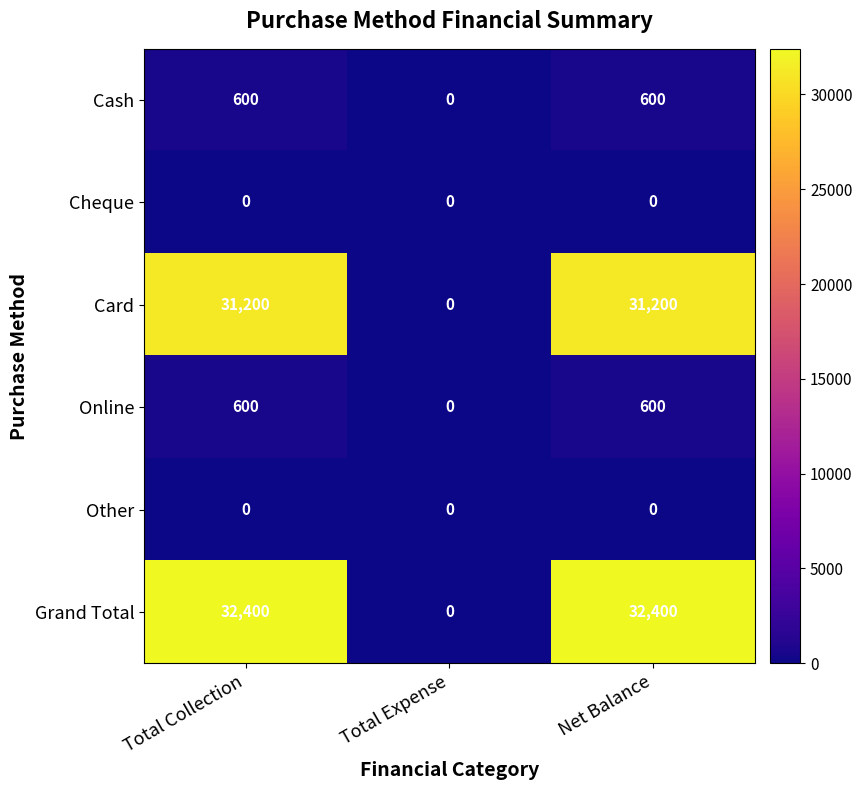

What is the average value of the Online series?

400